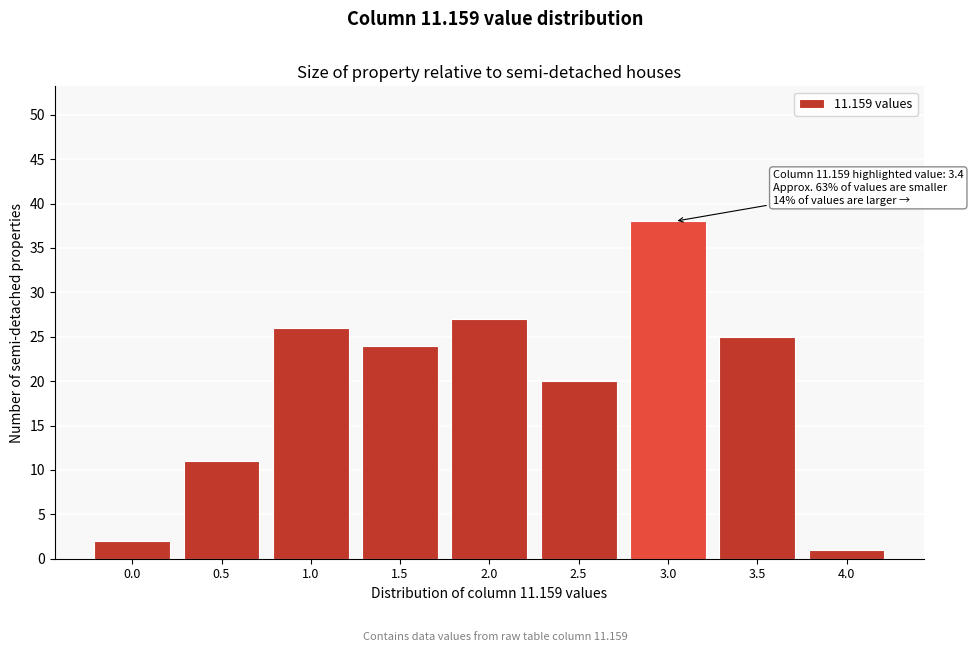

Reading right to left, what are all the values shown in this chart?

4.0=1	3.5=25	3.0=38	2.5=20	2.0=27	1.5=24	1.0=26	0.5=11	0.0=2